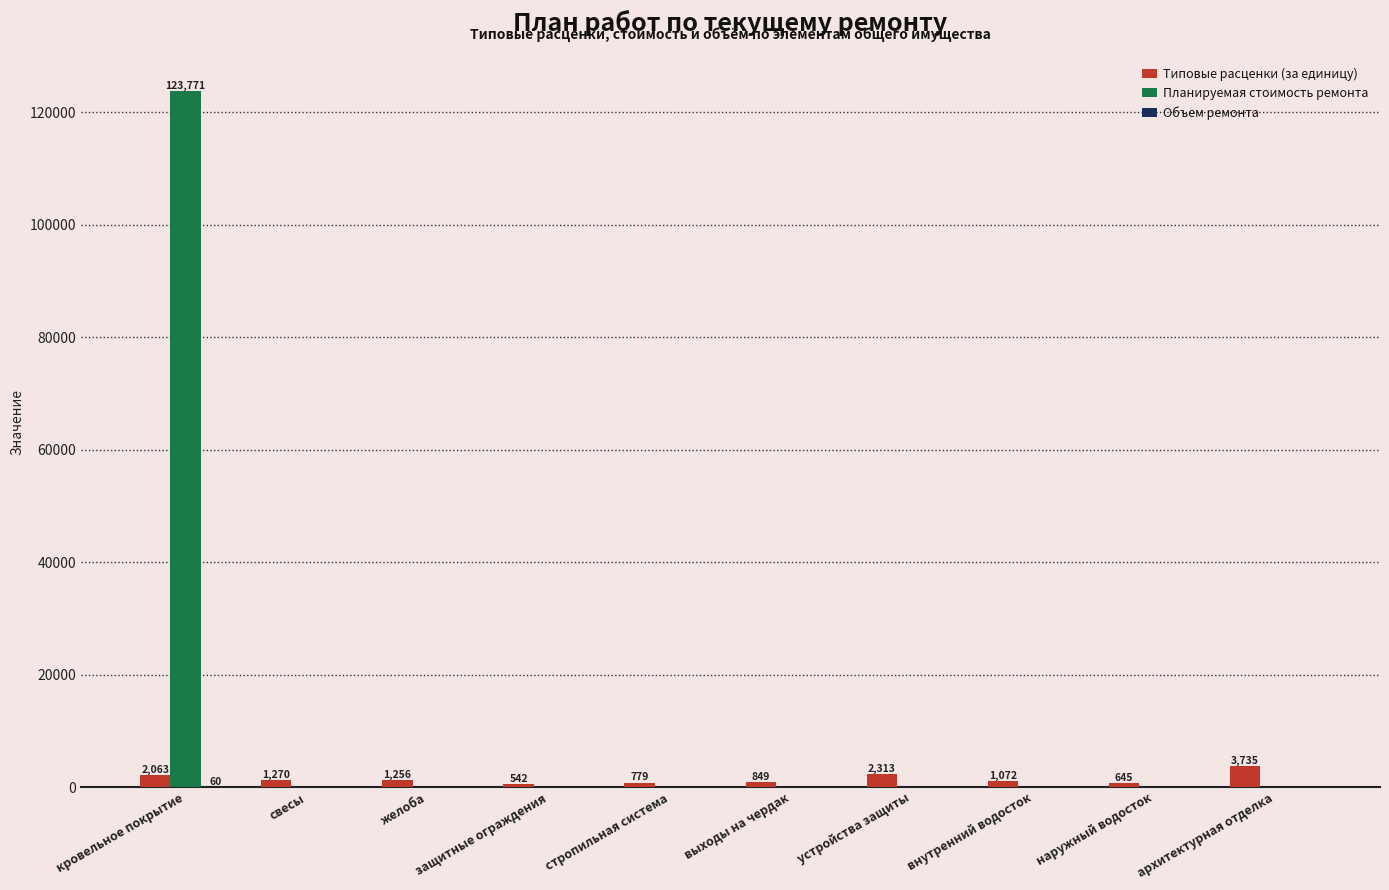

True or false: Планируемая стоимость ремонта has a value of -51100.0 at наружный водосток.

False